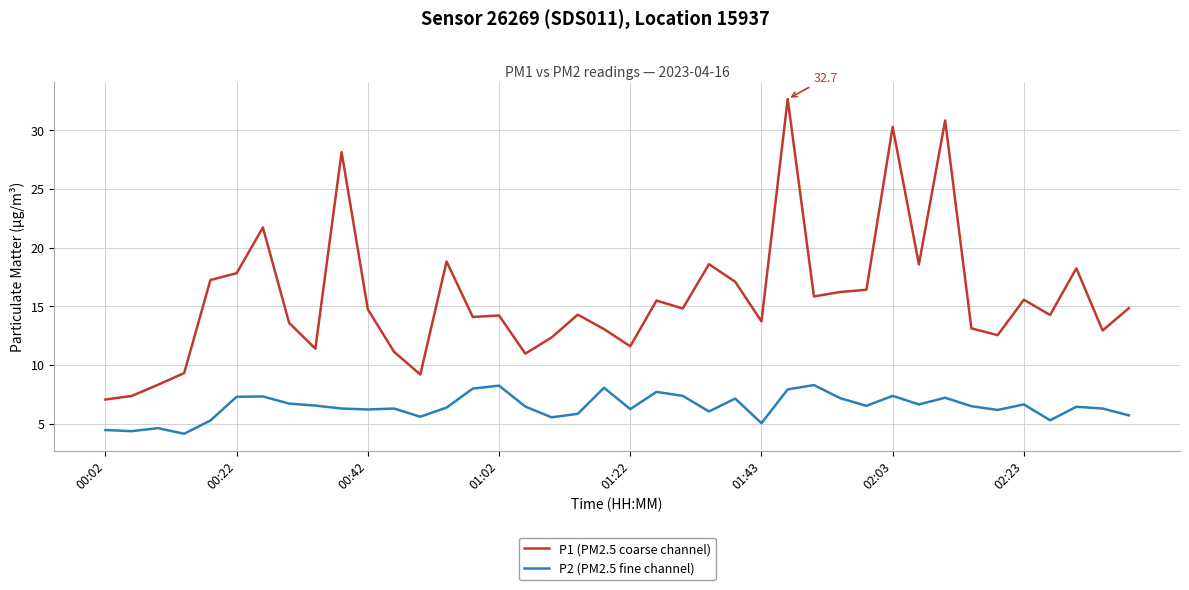

What is the minimum value shown in the chart?

4.2